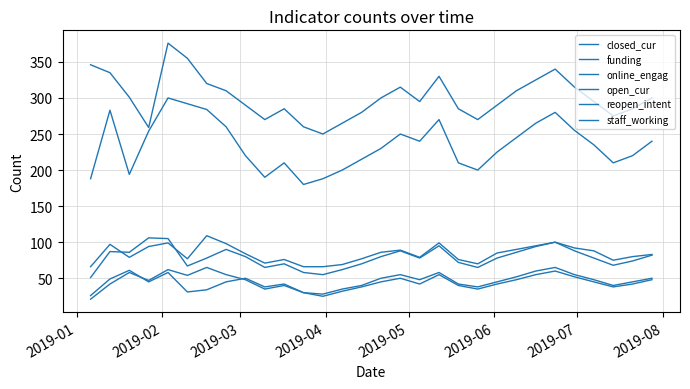

Does the chart display data point markers on the line(s)?

No